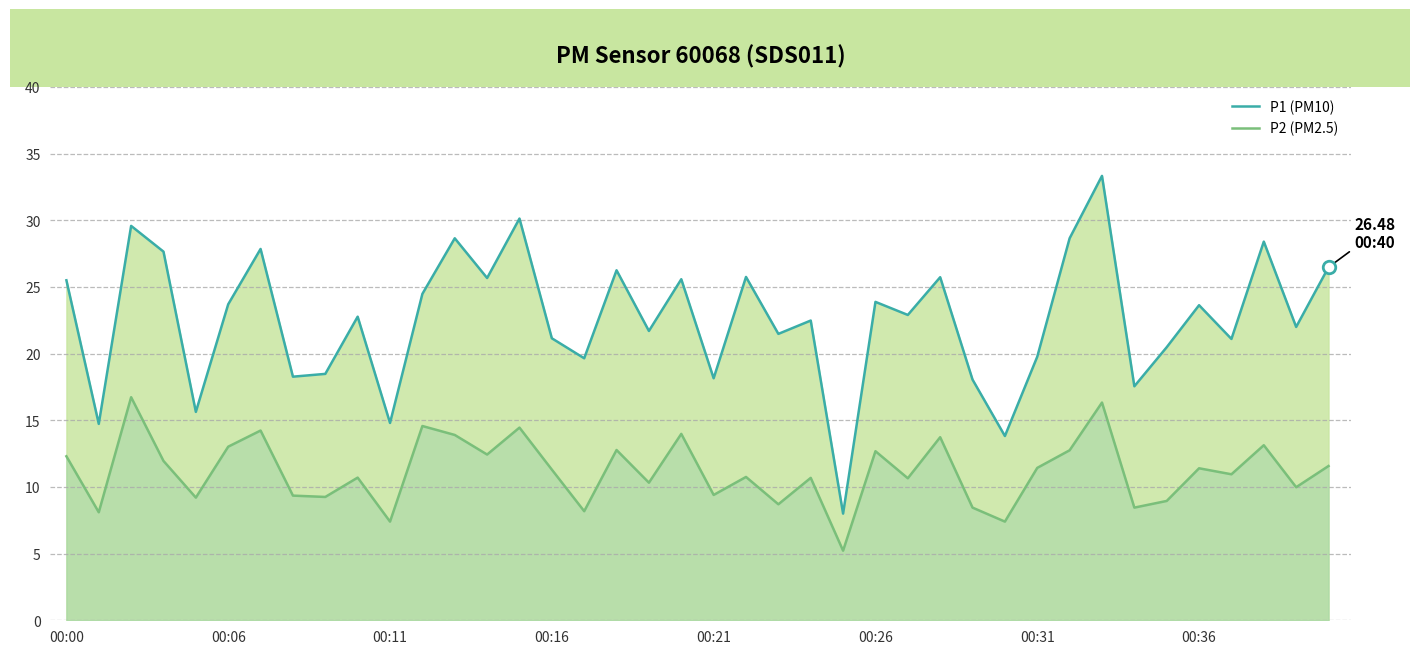

At which category is the sum across all series the highest?

32